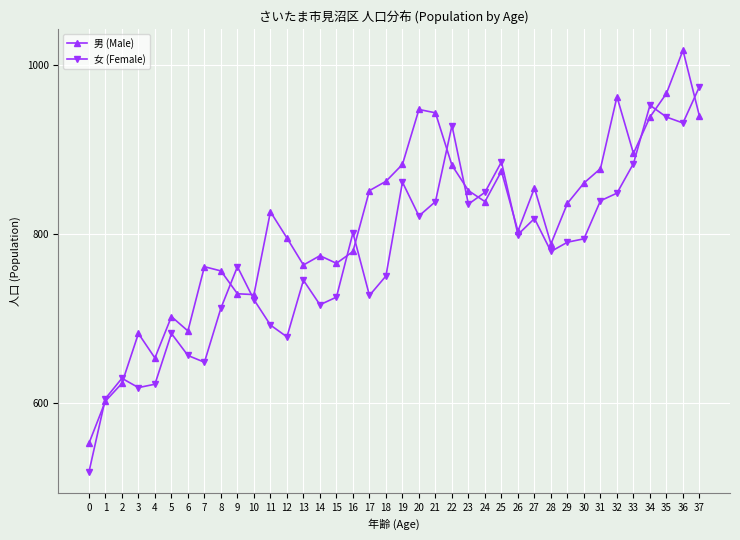

What is the total value across all series at 2?

1252